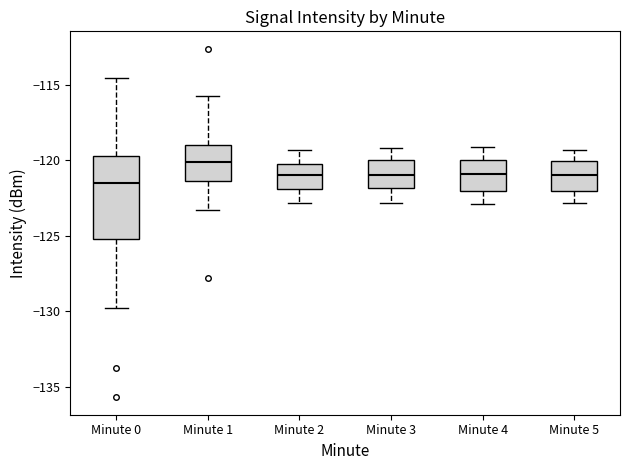

Reading left to right, read every box against the y-axis: the position of its median line, the range the box covers, and the ends of its whiskers. The values are not printed on the chart, so give them approximately, as read against the axis.

Minute 0: median -121.5, box -125.0 to -119.5, whiskers -130.0 to -114.5
Minute 1: median -120.0, box -121.5 to -119.0, whiskers -123.5 to -115.5
Minute 2: median -121.0, box -122.0 to -120.0, whiskers -123.0 to -119.5
Minute 3: median -121.0, box -122.0 to -120.0, whiskers -123.0 to -119.0
Minute 4: median -121.0, box -122.0 to -120.0, whiskers -123.0 to -119.0
Minute 5: median -121.0, box -122.0 to -120.0, whiskers -123.0 to -119.5